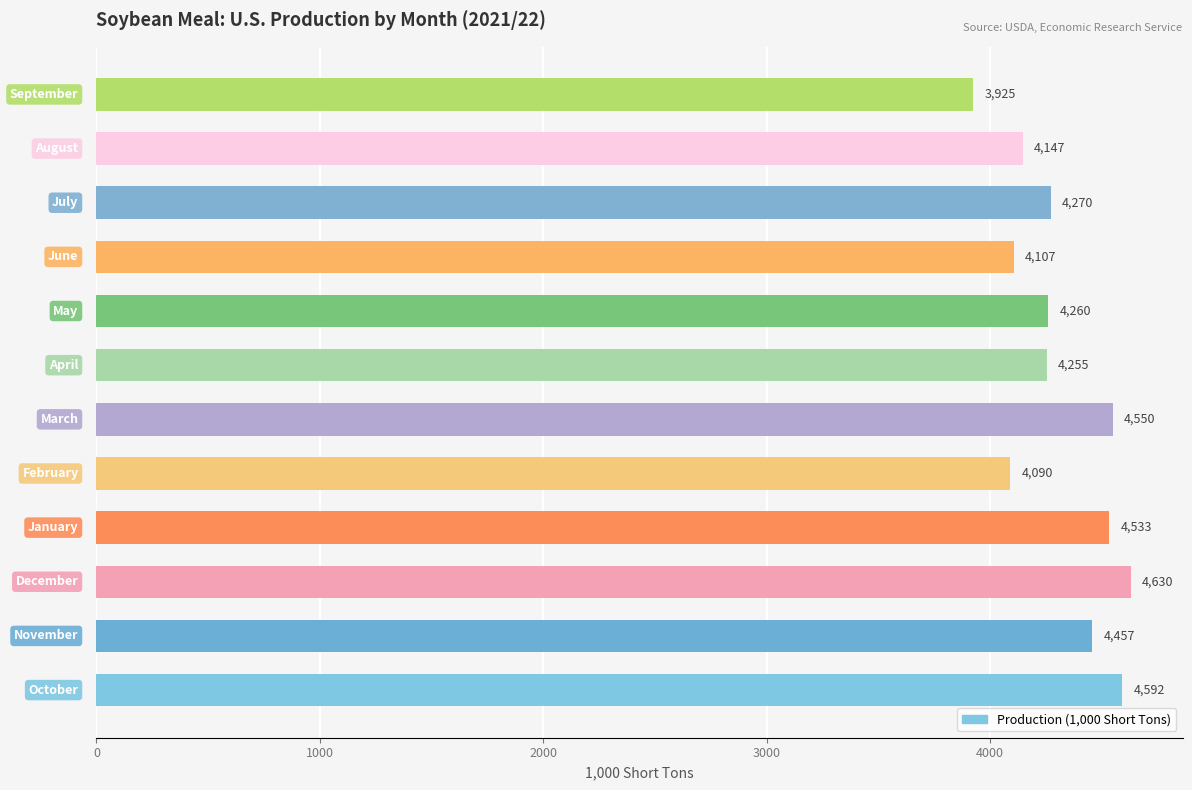

What is the greatest value displayed?

4629.6